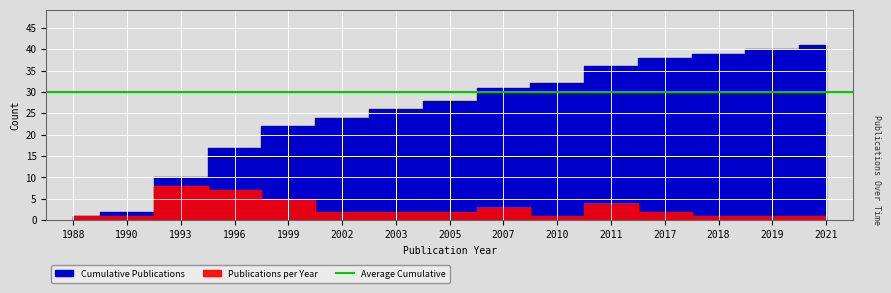

In Publications per Year, how many points are higher than both neighbors (excluding endpoints)?

3